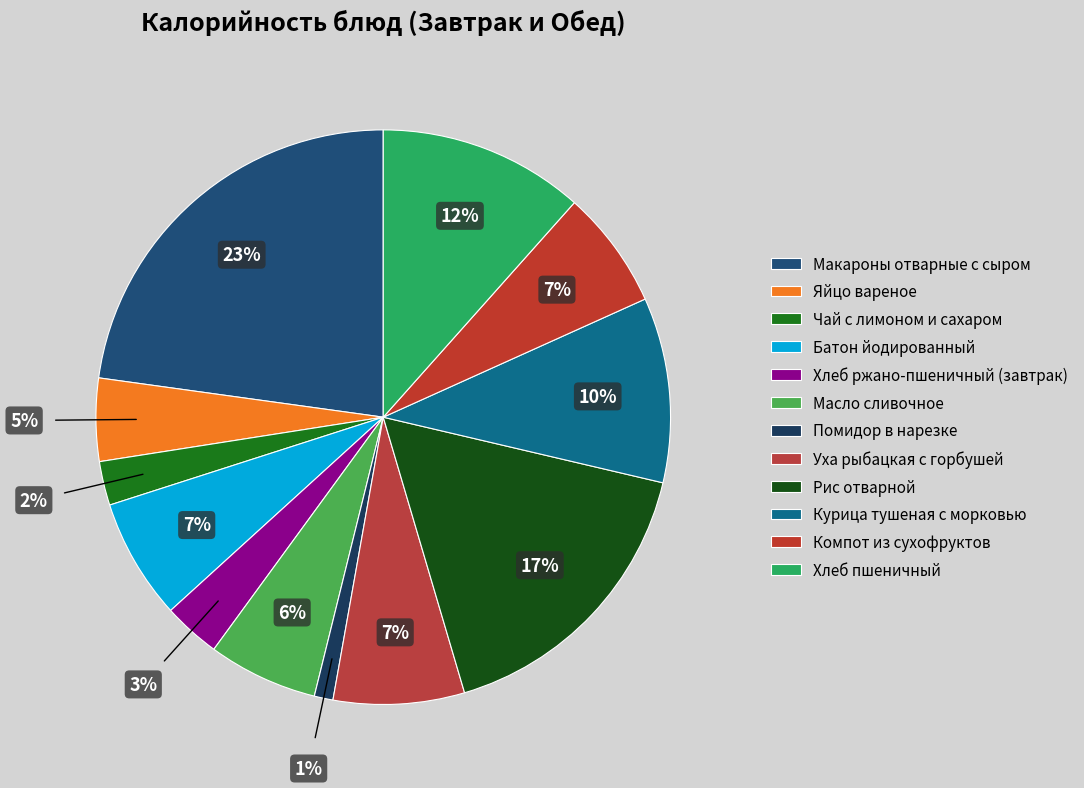

Is the sum of Хлеб пшеничный and Компот из сухофруктов greater than half?

No